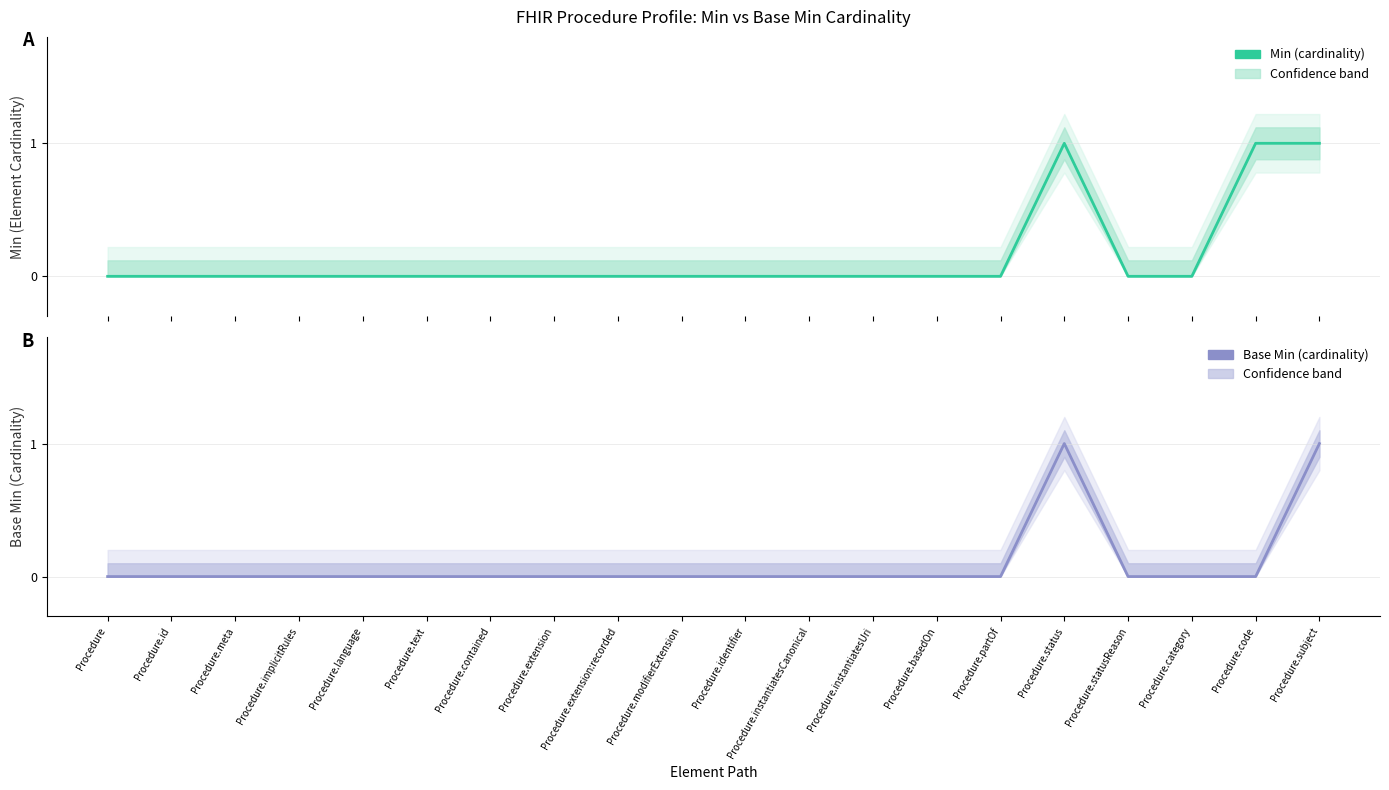

What position from the left is Procedure.modifierExtension?

10